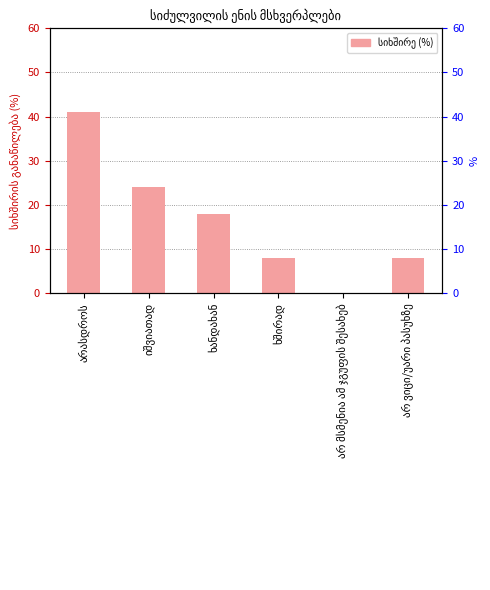

Count the values in the range 8 to 24.

4